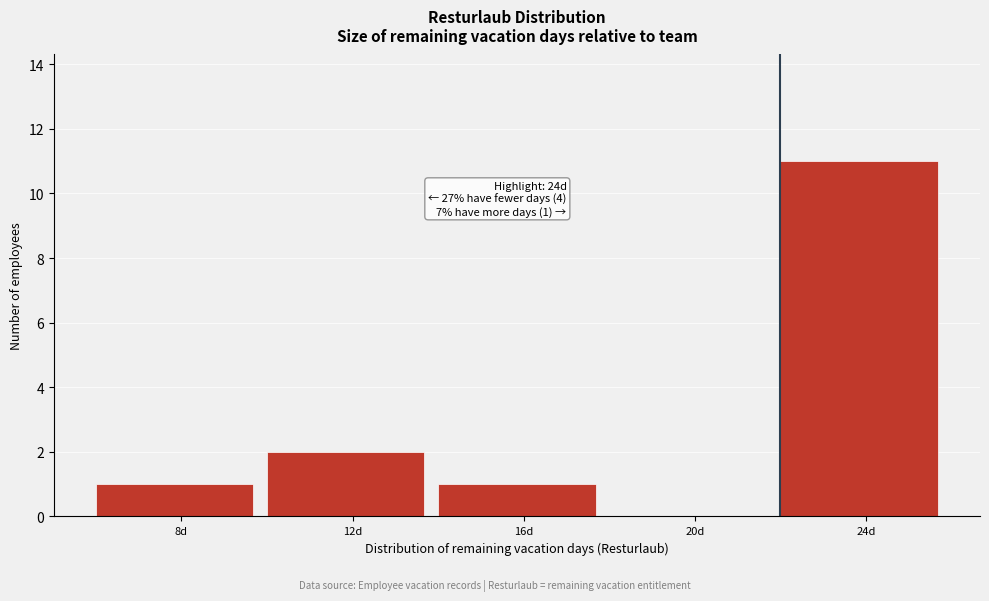

Reading left to right, what are all the values shown in this chart?

8d=1	12d=2	16d=1	20d=0	24d=11